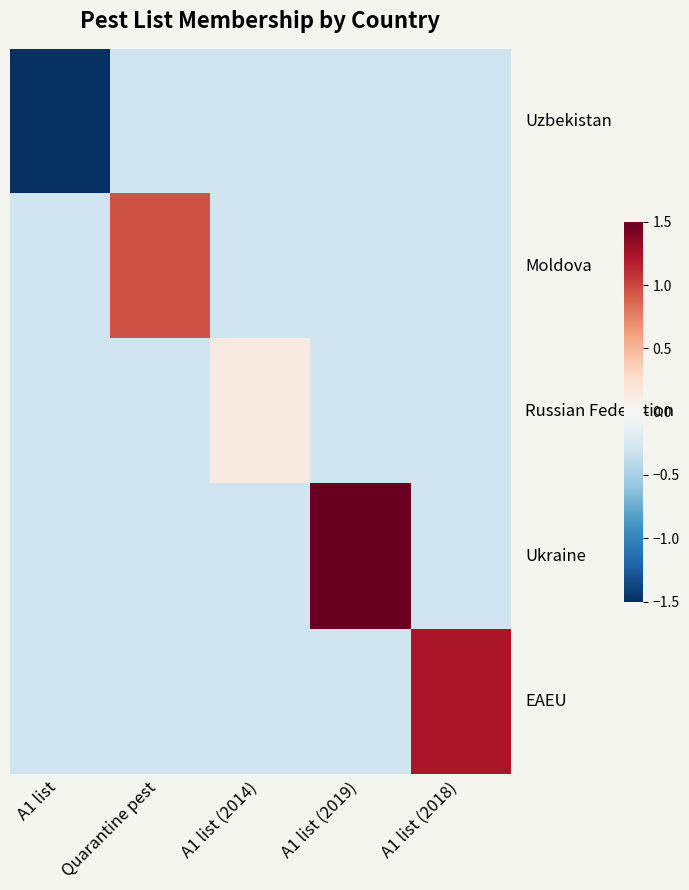

At which category is the sum across all series the highest?

A1 list (2019)